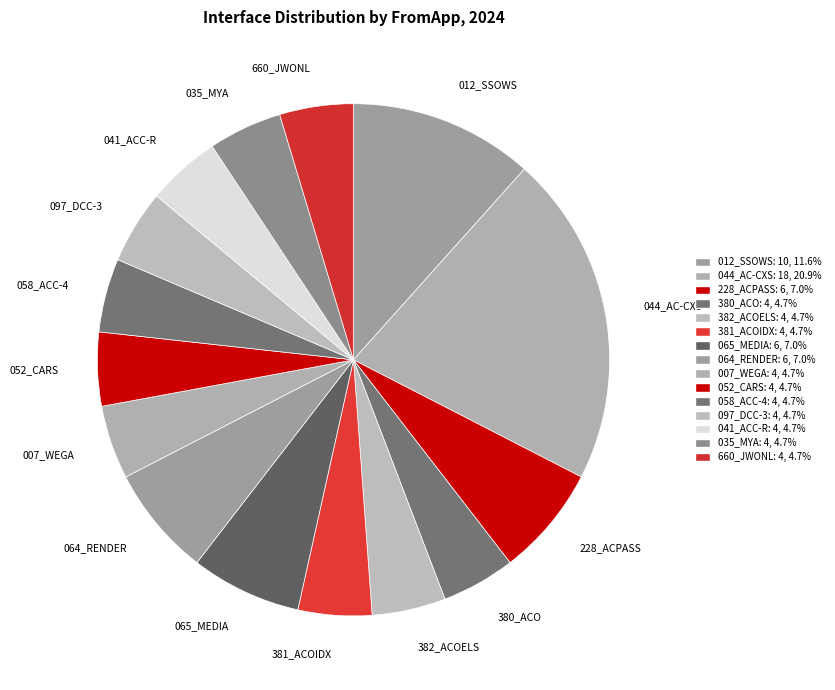

Combined, do 052_CARS and 044_AC-CXS account for over 50%?

No